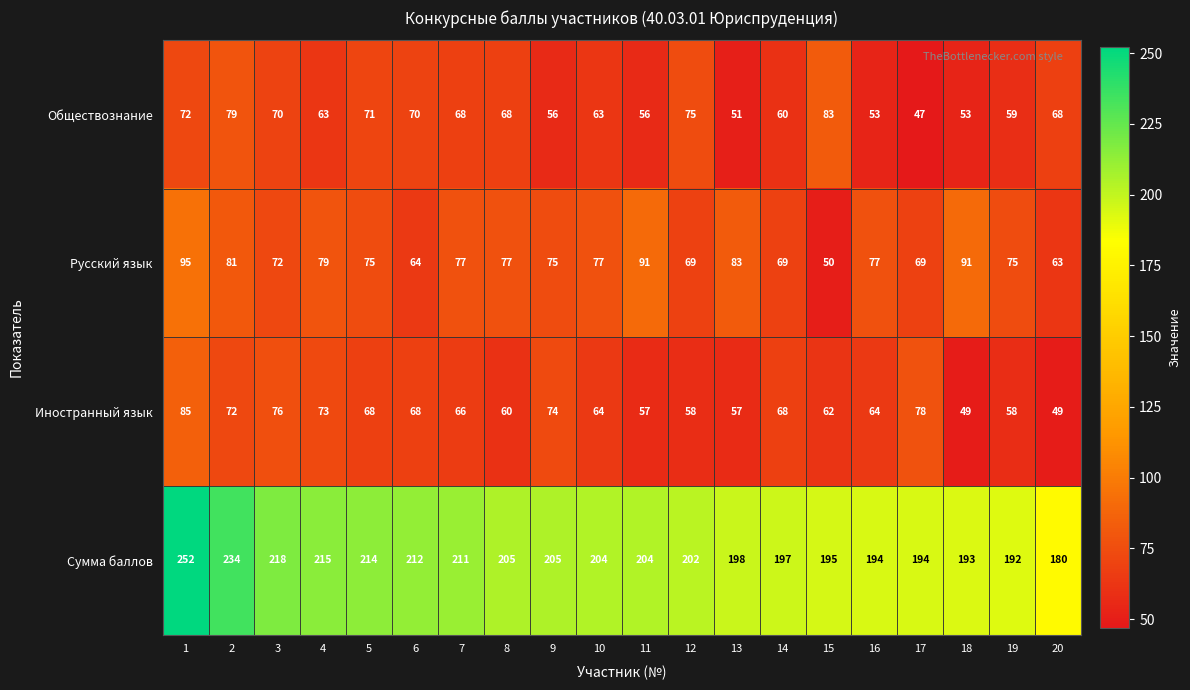

What is the approximate value of Обществознание at 18, to the nearest 5?

55